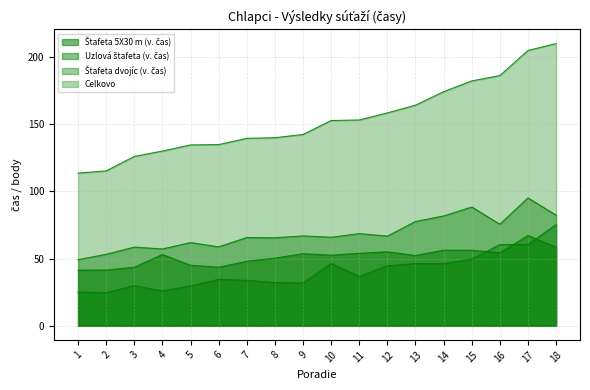

What is the value of the Uzlová štafeta (v. čas) point at the 3rd from the left?

29.9